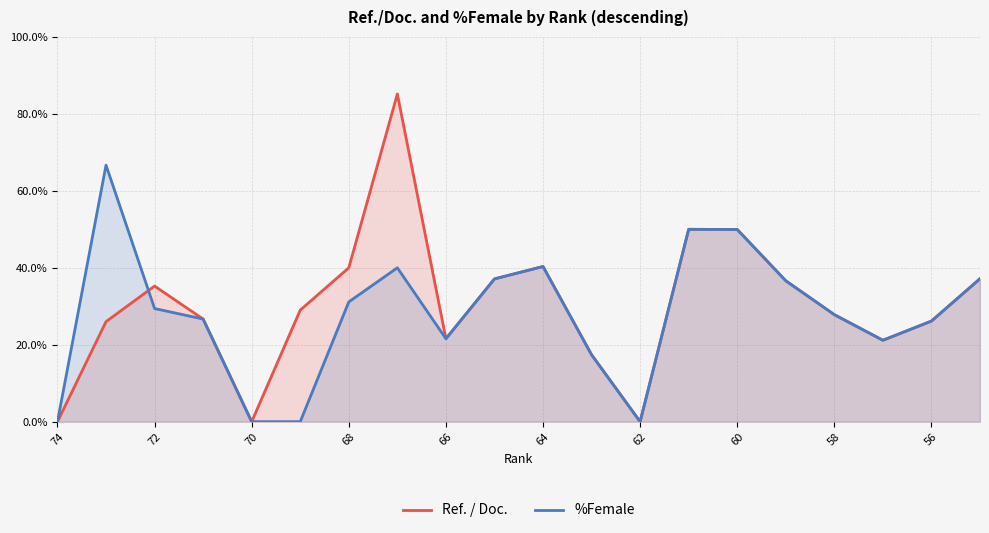

The Ref. / Doc. series shows 4.8 at 66. True or false?

False